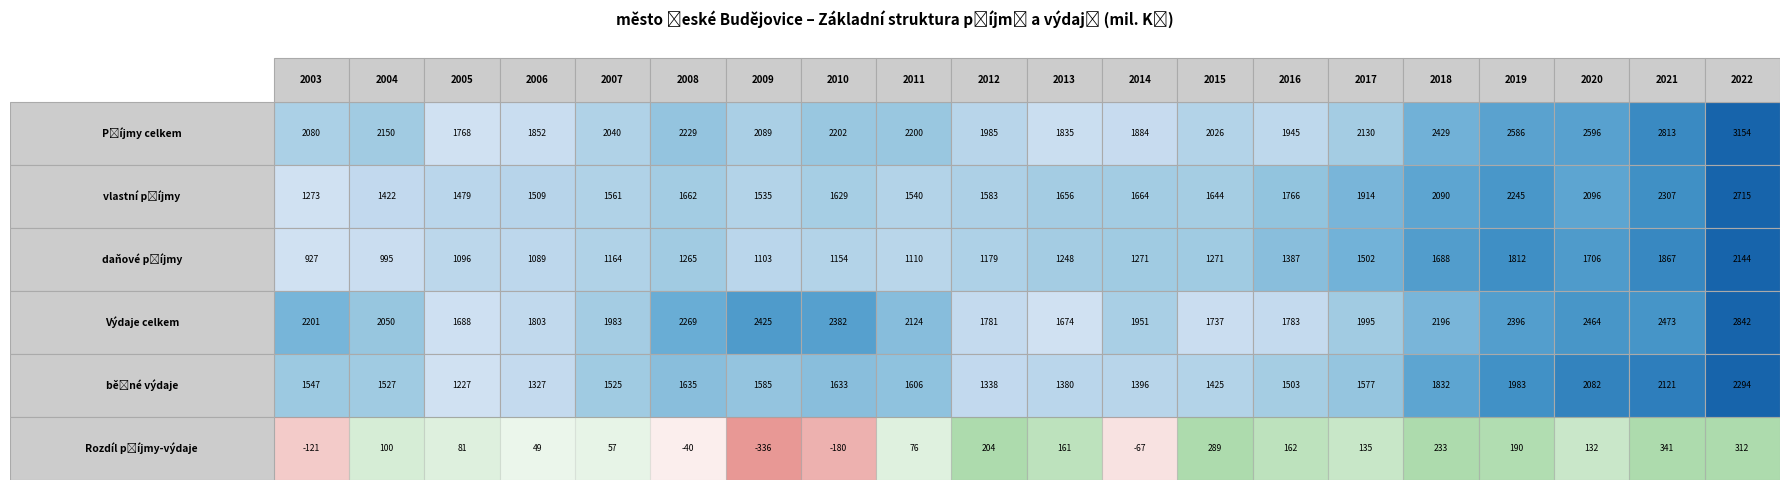

What is the difference between the highest and lowest values at 2019?

2396.0